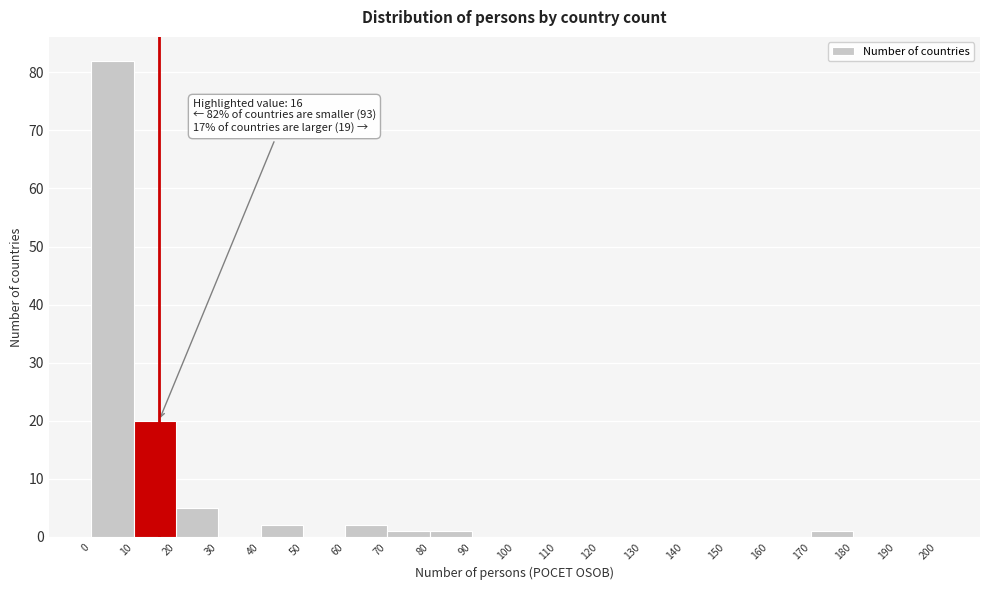

Over which range of the x-axis is the bar tallest?

0 to 10